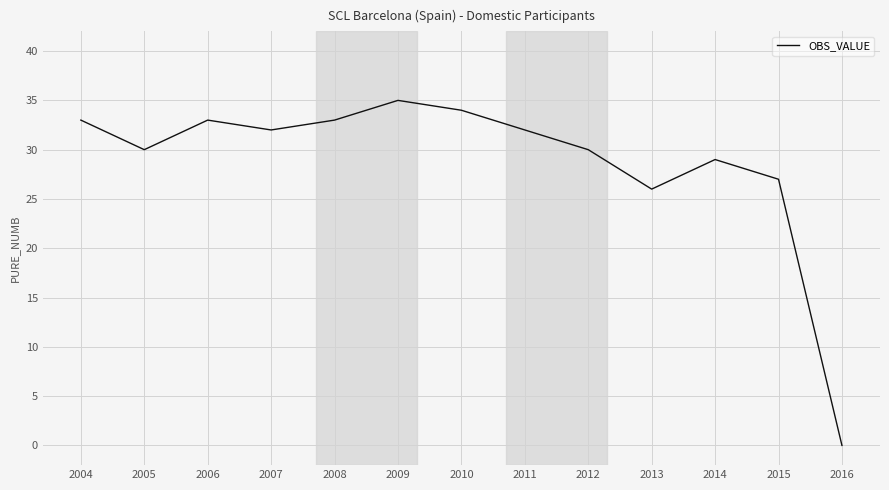

Where is the data nearest to the value 17?

2013